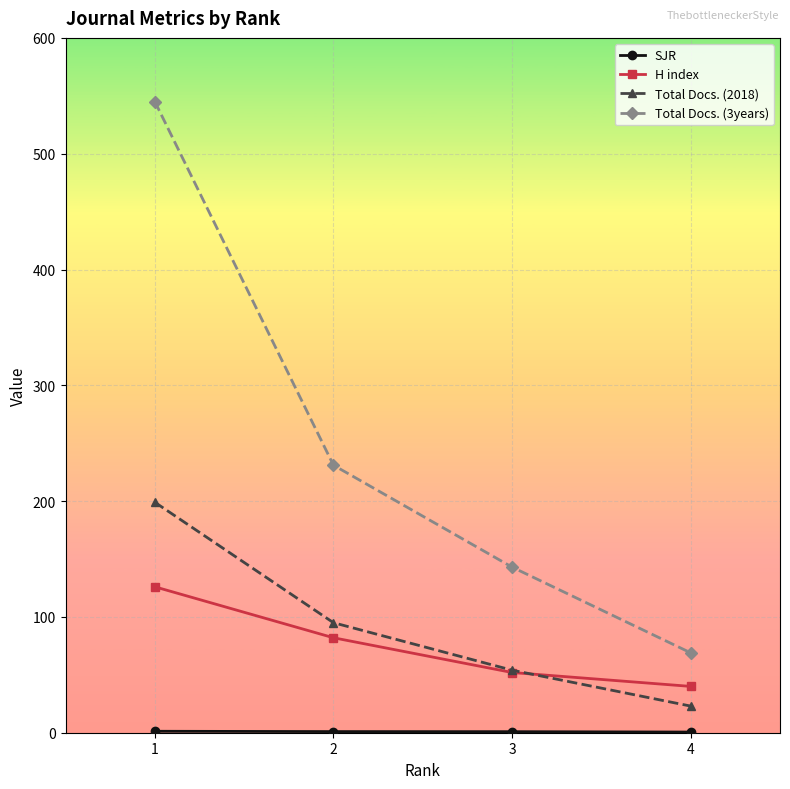

How many distinct data groups are displayed?

4